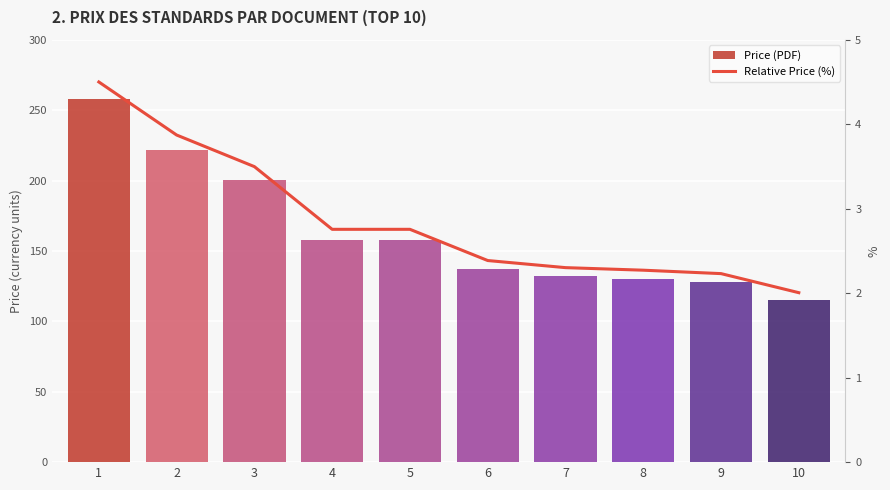

Rank the categories by Price (PDF) value from lowest to highest.

10, 9, 8, 7, 6, 4, 5, 3, 2, 1